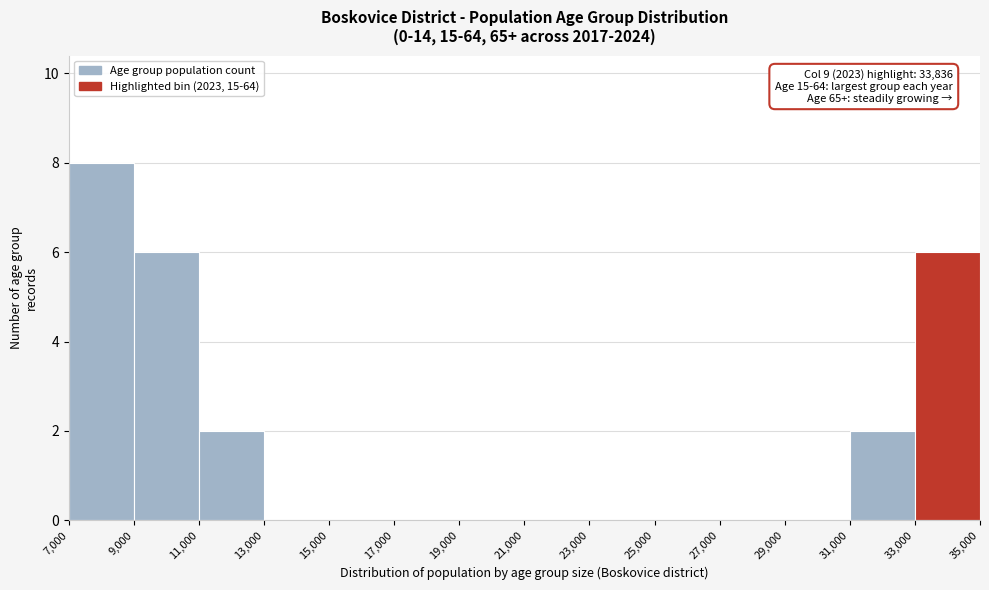

Over which range of the x-axis is the bar tallest?

7,000 to 9,000